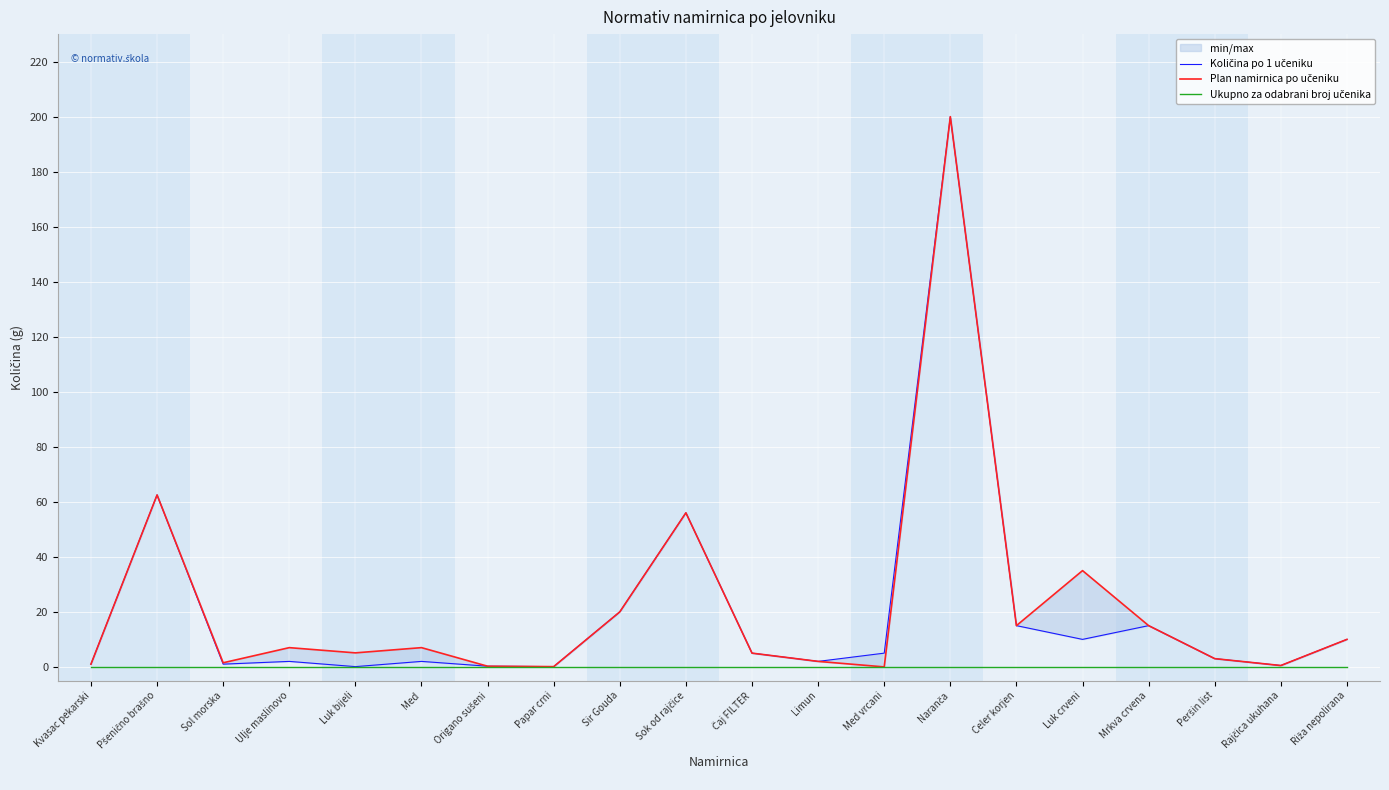

Which series has the largest total across all categories?

Plan namirnica po učeniku